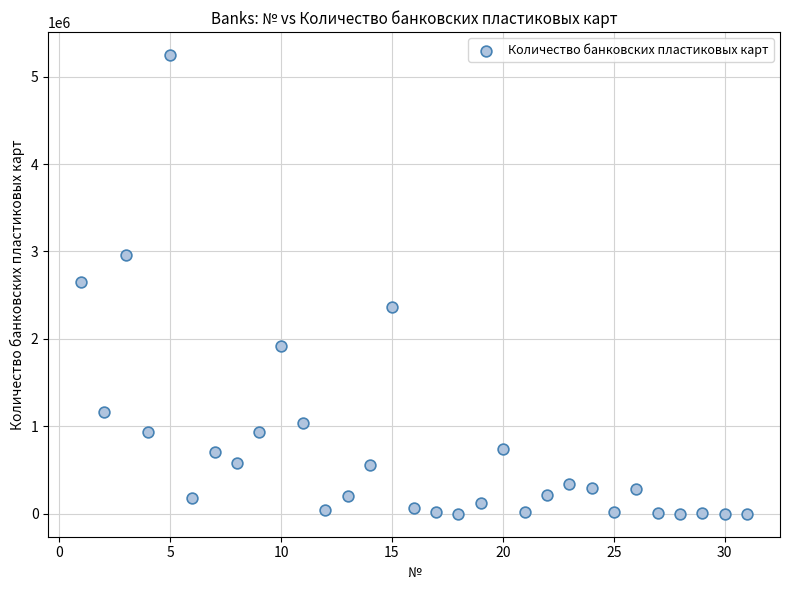

What is the range of Y values (max minus min)?

5247039